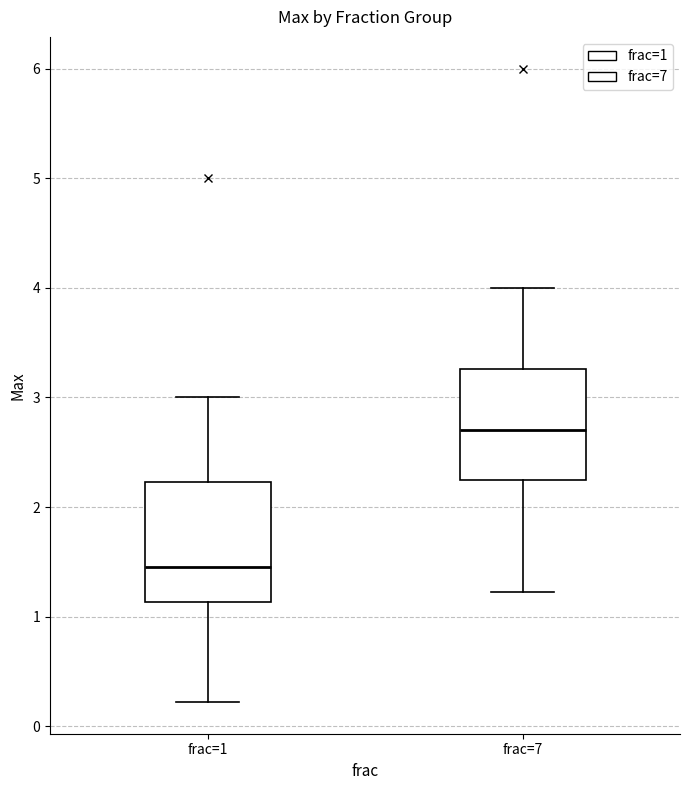

Where does the lower whisker of the box for frac=7 end on the y-axis? The values are not printed on the chart, so give them approximately, as read against the axis.

1.2